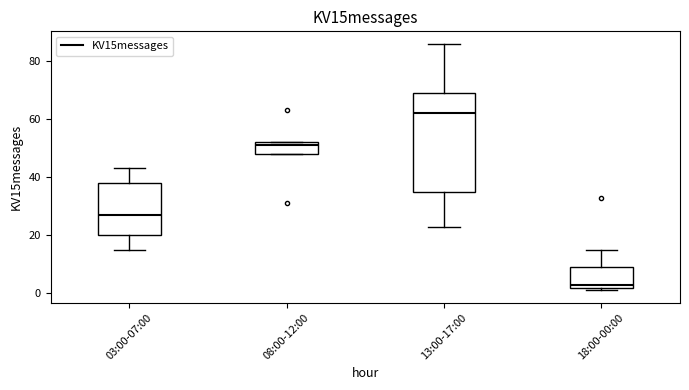

Which box is the tallest, from its lower edge to its upper edge?

13:00-17:00